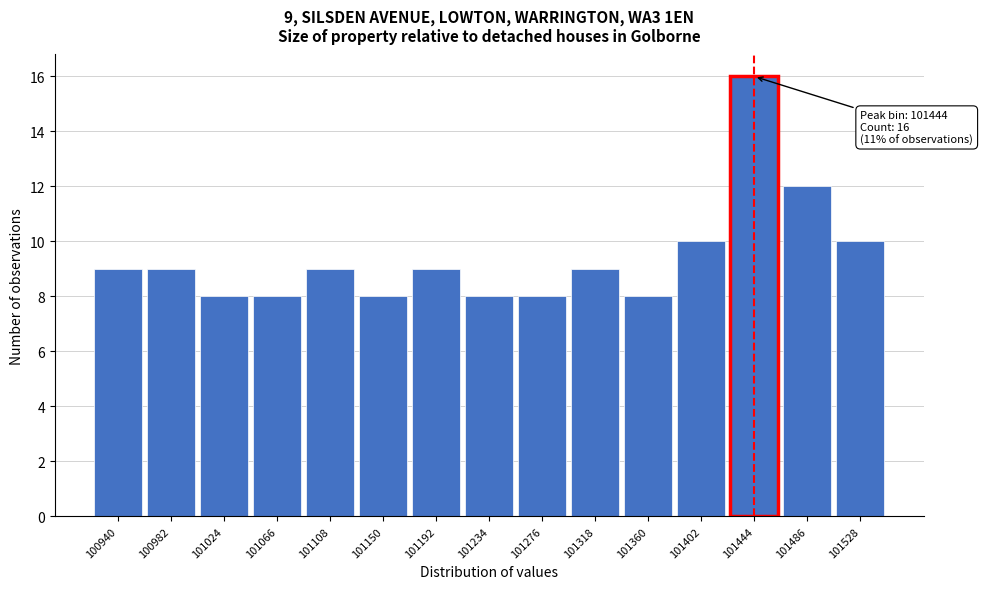

Over which range of the x-axis is the bar tallest?

101425 to 101465